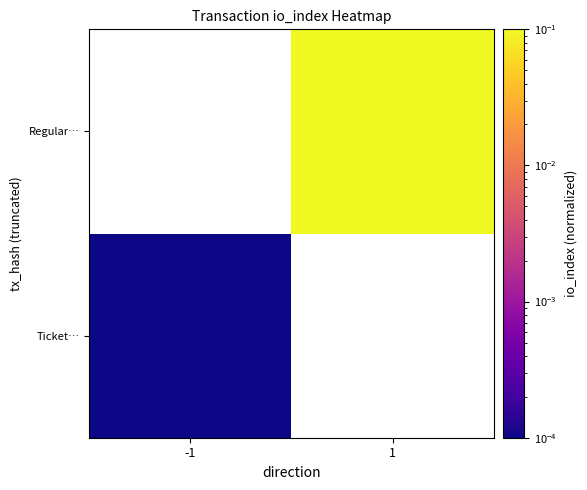

The Regular… series shows 0.2 at 1. True or false?

False